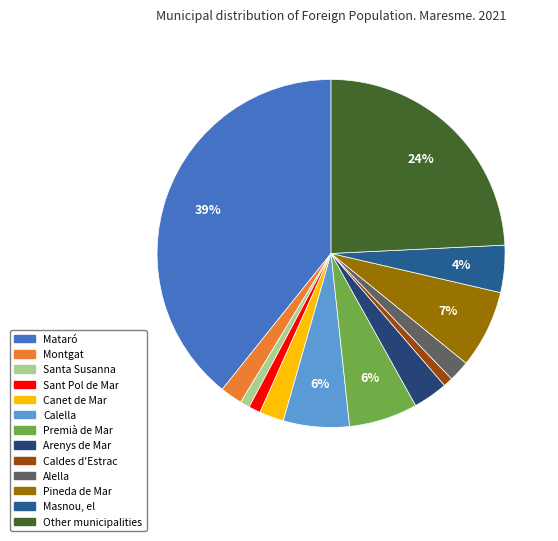

Is it true that Arenys de Mar is 8% of the pie?

False